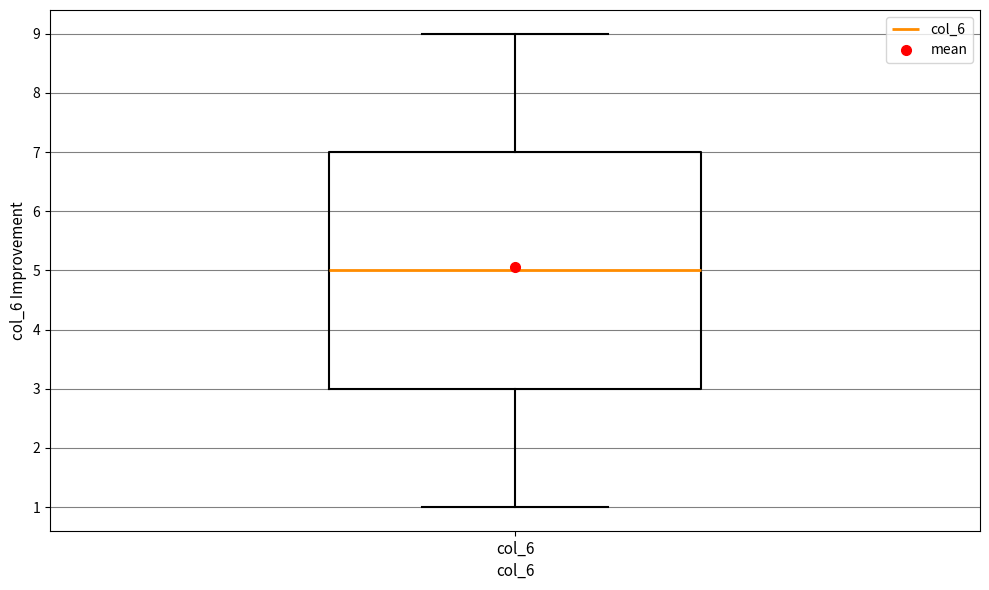

Read this box plot against the y-axis: the position of the median line, the range covered by the box, and the ends of both whiskers. The values are not printed on the chart, so give them approximately, as read against the axis.

median 5, box 3 to 7, whiskers 1 to 9